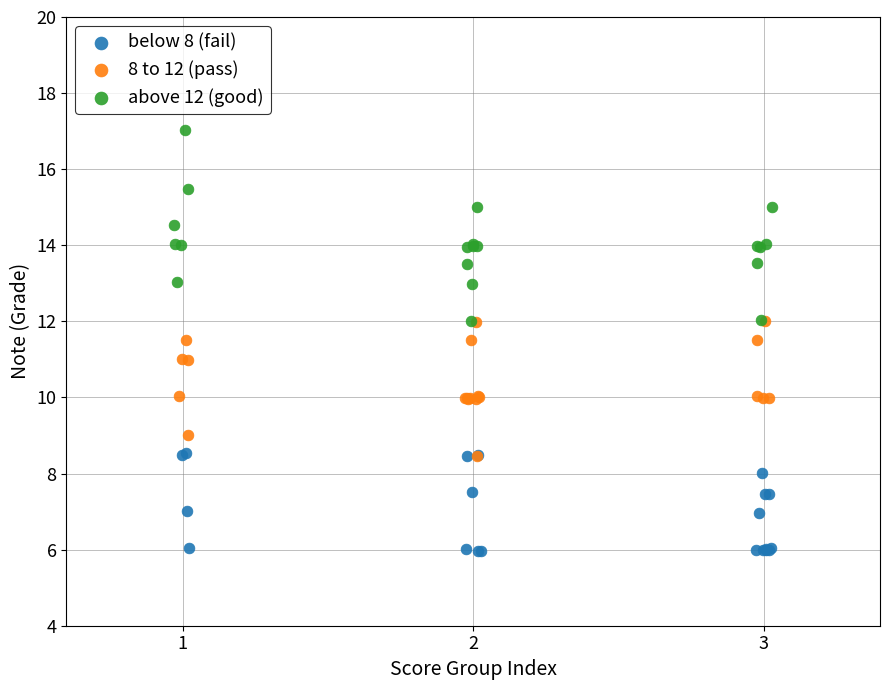

Which series reaches the minimum Y coordinate?

below 8 (fail)